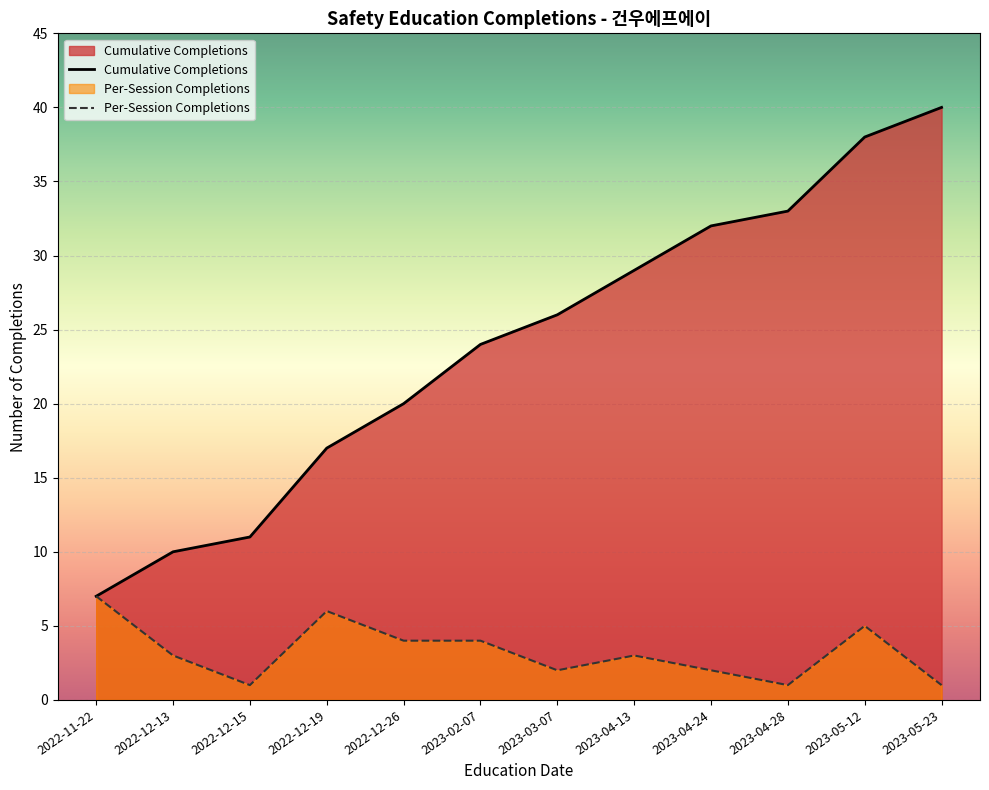

What is the difference between the maximum and minimum values?

33